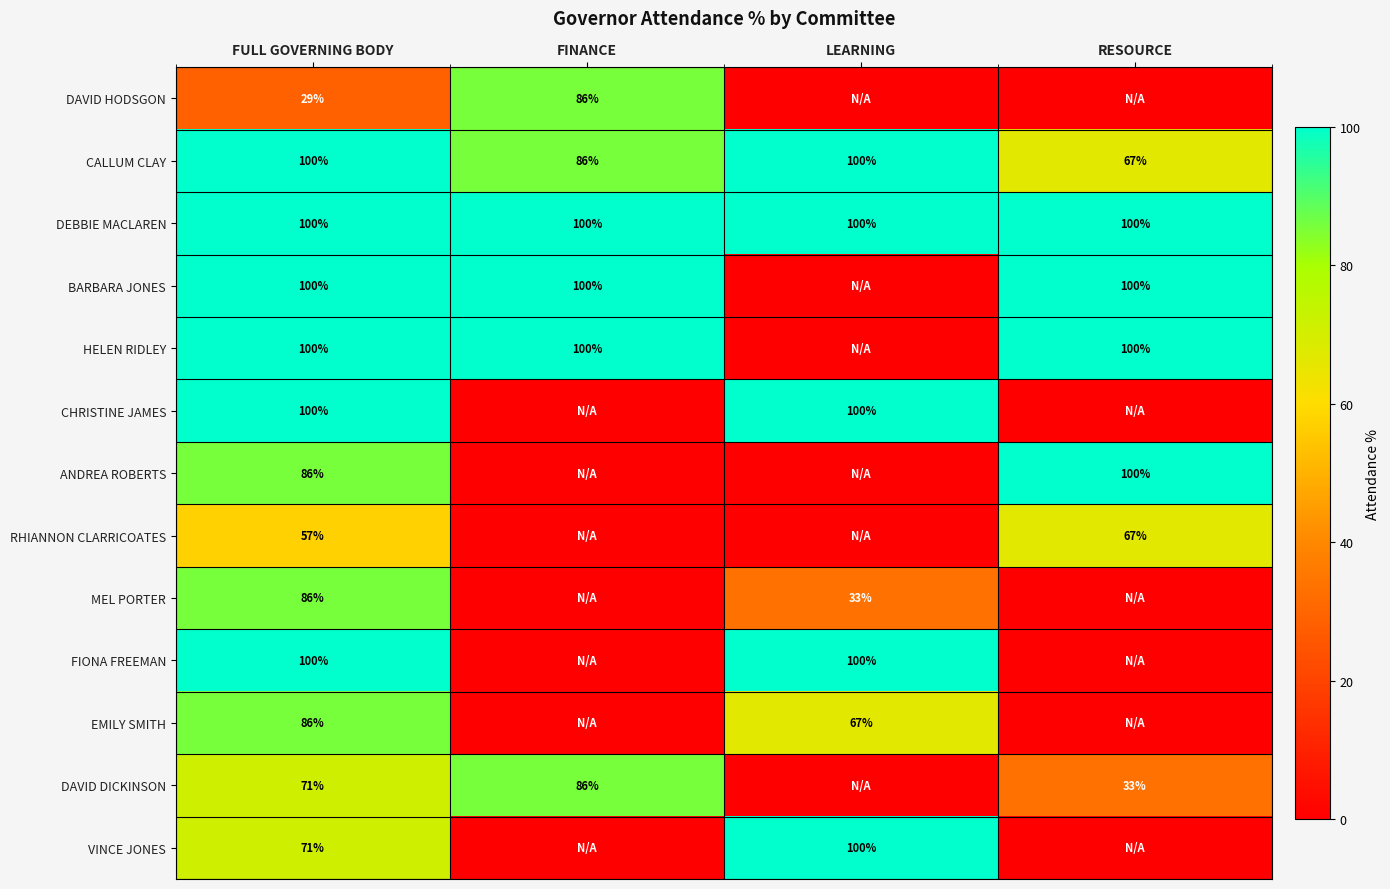

True or false: ANDREA ROBERTS has a value of 117.3 at FULL GOVERNING BODY.

False